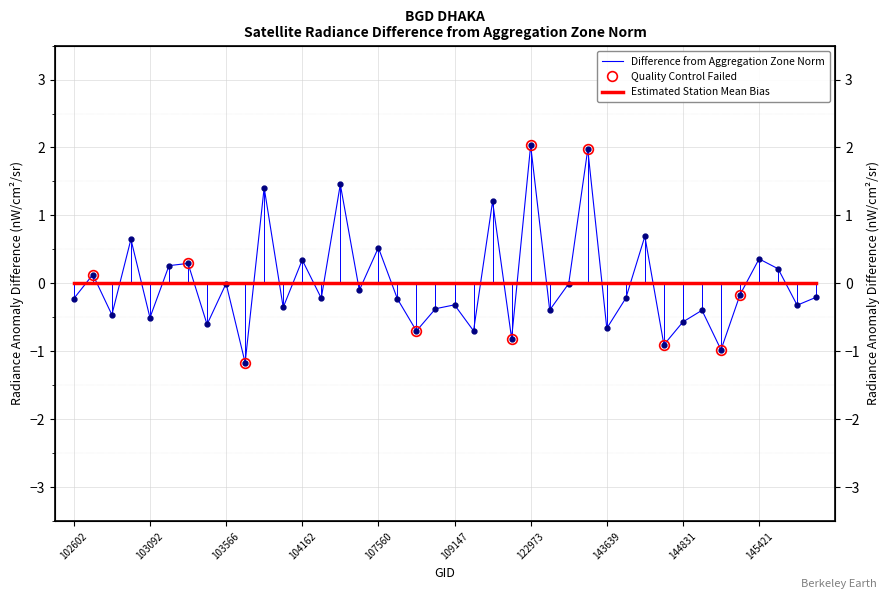

What is the sum of the values at 104162 and 144831?

-0.2